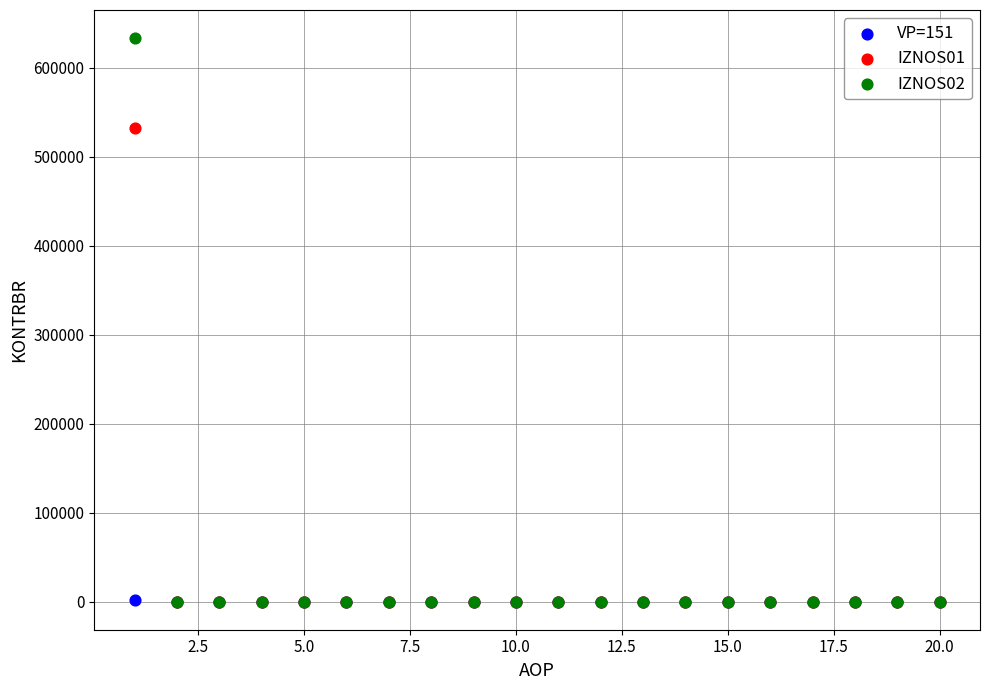

Which series has the widest spread of Y values?

IZNOS02